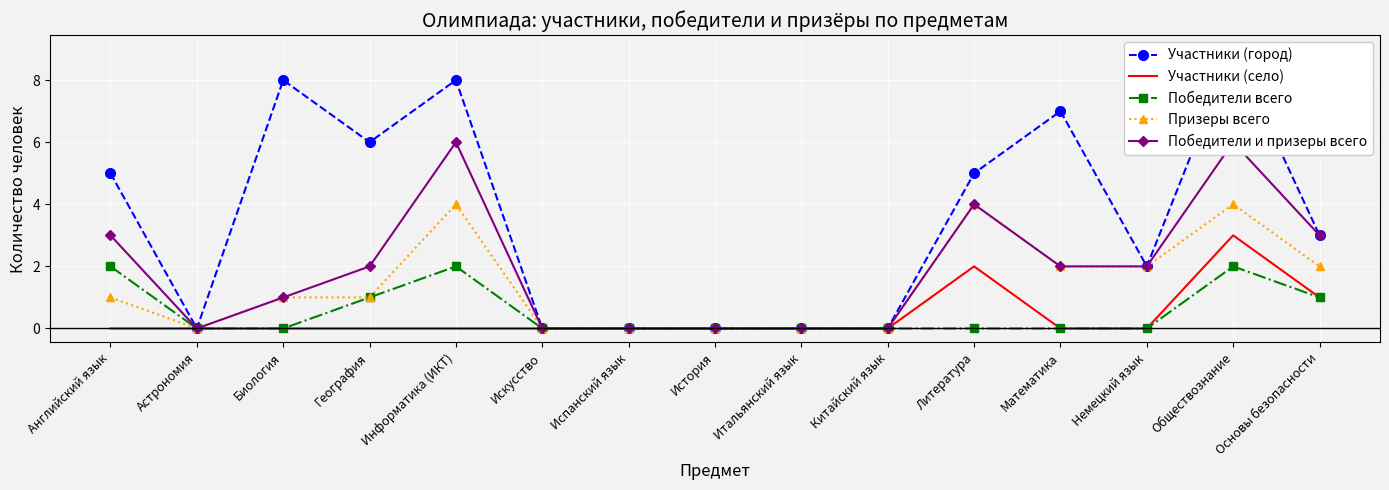

The value of Участники (город) at История is -6. True or false?

False